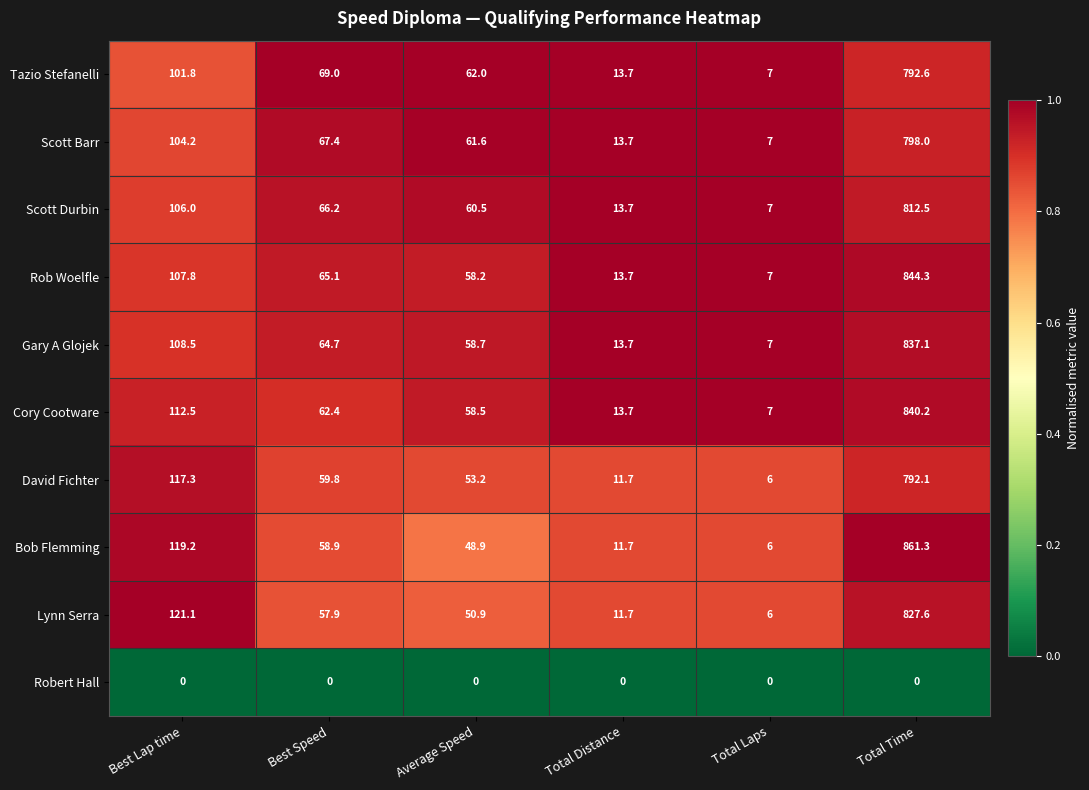

What is the highest value of the Lynn Serra series?

827.6